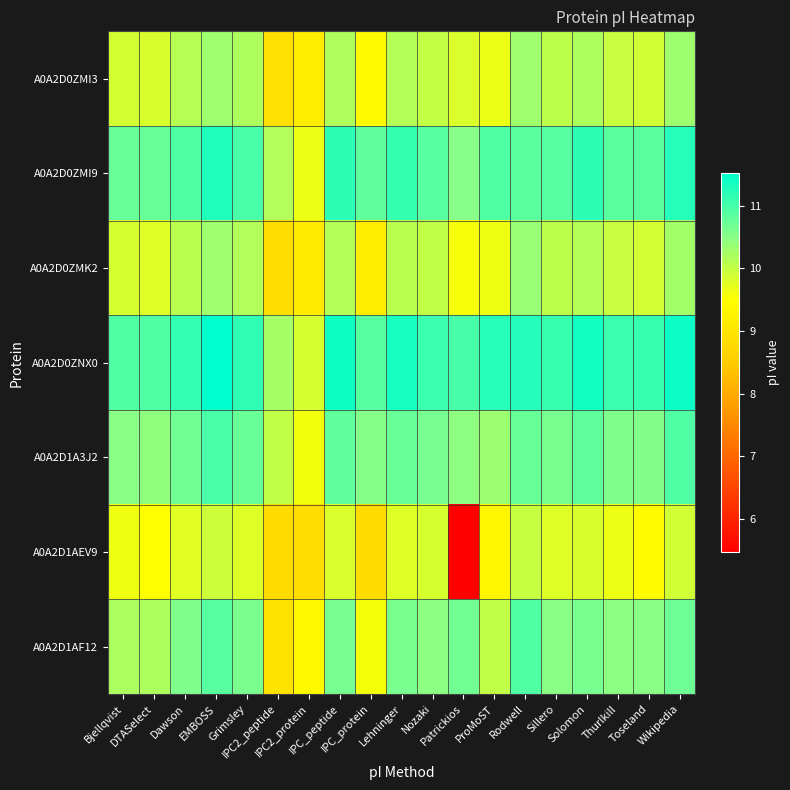

Reading left to right, what are all the values shown in this chart?

A0A2D0ZMI3: Bjellqvist=9.9	DTASelect=9.8	Dawson=10.1	EMBOSS=10.3	Grimsley=10.2	IPC2_peptide=8.9	IPC2_protein=9.2	IPC_peptide=10.2	IPC_protein=9.4	Lehninger=10.1	Nozaki=10.0	Patrickios=9.8	ProMoST=9.7	Rodwell=10.3	Sillero=10.1	Solomon=10.2	Thurlkill=10.0	Toseland=9.9	Wikipedia=10.3
A0A2D0ZMI9: Bjellqvist=10.8	DTASelect=10.8	Dawson=10.9	EMBOSS=11.3	Grimsley=11.0	IPC2_peptide=10.2	IPC2_protein=9.6	IPC_peptide=11.2	IPC_protein=10.8	Lehninger=11.1	Nozaki=10.9	Patrickios=10.5	ProMoST=10.9	Rodwell=10.8	Sillero=10.9	Solomon=11.2	Thurlkill=10.8	Toseland=10.8	Wikipedia=11.2
A0A2D0ZMK2: Bjellqvist=9.8	DTASelect=9.8	Dawson=10.1	EMBOSS=10.3	Grimsley=10.2	IPC2_peptide=8.9	IPC2_protein=9.1	IPC_peptide=10.1	IPC_protein=9.2	Lehninger=10.1	Nozaki=10.0	Patrickios=9.6	ProMoST=9.6	Rodwell=10.4	Sillero=10.1	Solomon=10.1	Thurlkill=10.0	Toseland=9.9	Wikipedia=10.3
A0A2D0ZNX0: Bjellqvist=10.9	DTASelect=10.9	Dawson=11.1	EMBOSS=11.5	Grimsley=11.2	IPC2_peptide=10.2	IPC2_protein=9.9	IPC_peptide=11.4	IPC_protein=10.9	Lehninger=11.3	Nozaki=11.1	Patrickios=11.0	ProMoST=11.2	Rodwell=11.3	Sillero=11.1	Solomon=11.4	Thurlkill=11.1	Toseland=11.1	Wikipedia=11.4
A0A2D1A3J2: Bjellqvist=10.5	DTASelect=10.4	Dawson=10.7	EMBOSS=11.0	Grimsley=10.7	IPC2_peptide=10.0	IPC2_protein=9.6	IPC_peptide=10.8	IPC_protein=10.5	Lehninger=10.8	Nozaki=10.6	Patrickios=10.5	ProMoST=10.3	Rodwell=10.7	Sillero=10.6	Solomon=10.8	Thurlkill=10.6	Toseland=10.5	Wikipedia=10.9
A0A2D1AEV9: Bjellqvist=9.6	DTASelect=9.5	Dawson=9.8	EMBOSS=9.9	Grimsley=9.8	IPC2_peptide=8.8	IPC2_protein=8.8	IPC_peptide=9.8	IPC_protein=8.8	Lehninger=9.8	Nozaki=9.9	Patrickios=5.5	ProMoST=9.3	Rodwell=10.0	Sillero=9.8	Solomon=9.8	Thurlkill=9.6	Toseland=9.5	Wikipedia=9.9
A0A2D1AF12: Bjellqvist=10.2	DTASelect=10.2	Dawson=10.6	EMBOSS=10.9	Grimsley=10.6	IPC2_peptide=8.9	IPC2_protein=9.4	IPC_peptide=10.6	IPC_protein=9.6	Lehninger=10.6	Nozaki=10.5	Patrickios=10.7	ProMoST=10.0	Rodwell=10.9	Sillero=10.5	Solomon=10.6	Thurlkill=10.5	Toseland=10.5	Wikipedia=10.7